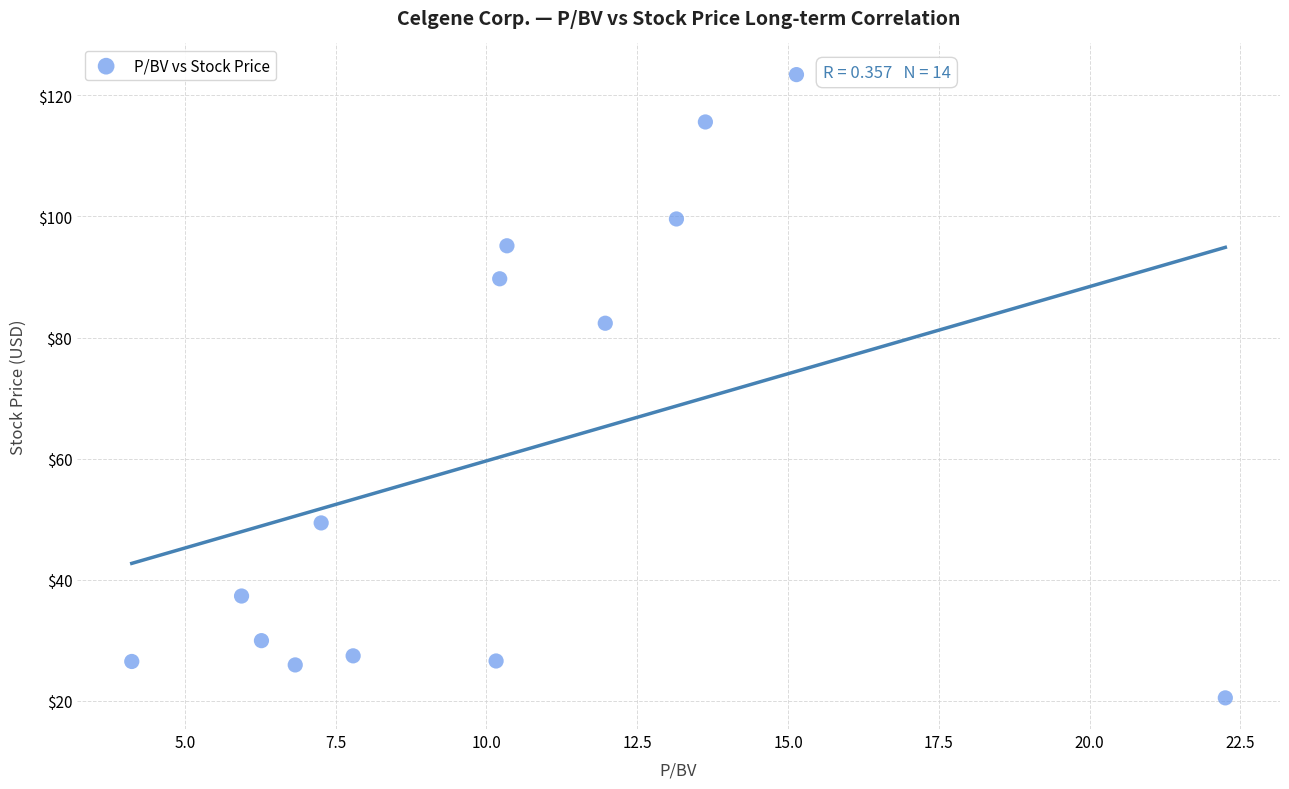

What is the range of X values (max minus min)?

18.1